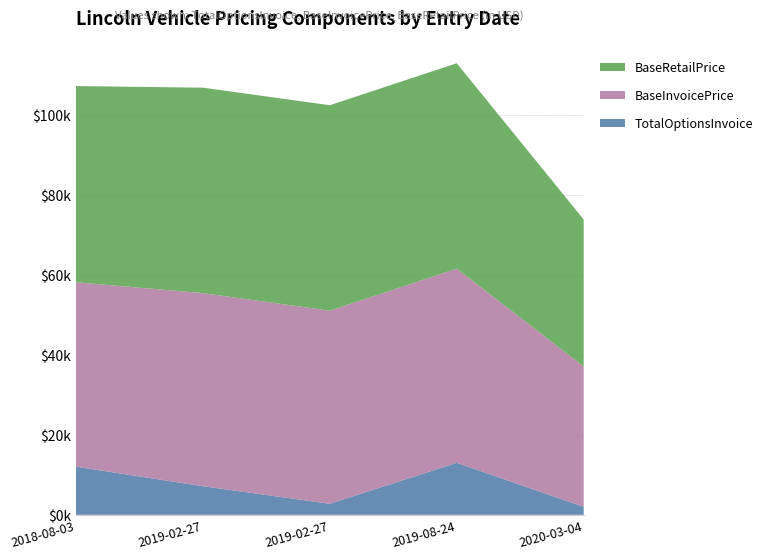

Reading left to right, list all the values displayed in this chart.

TotalOptionsInvoice: 2018-08-03=12045	2019-02-27=7155	2019-02-27=2765	2019-08-24=13005	2020-03-04=2000
BaseInvoicePrice: 2018-08-03=46112	2019-02-27=48288	2019-02-27=48288	2019-08-24=48545	2020-03-04=35096
BaseRetailPrice: 2018-08-03=49055	2019-02-27=51370	2019-02-27=51370	2019-08-24=51370	2020-03-04=36750